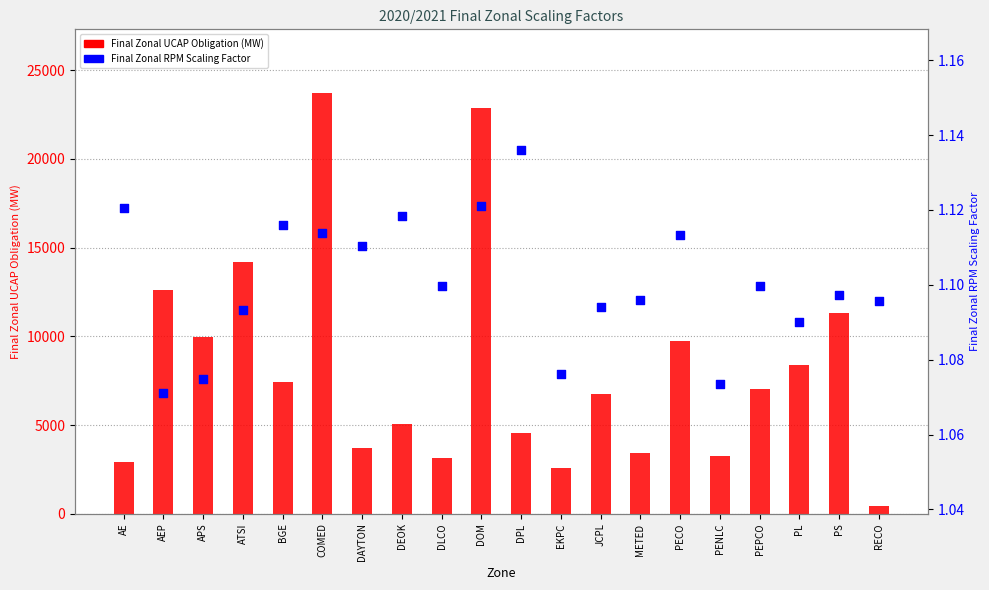

Which series contains the highest Y value?

Final Zonal UCAP Obligation (MW)